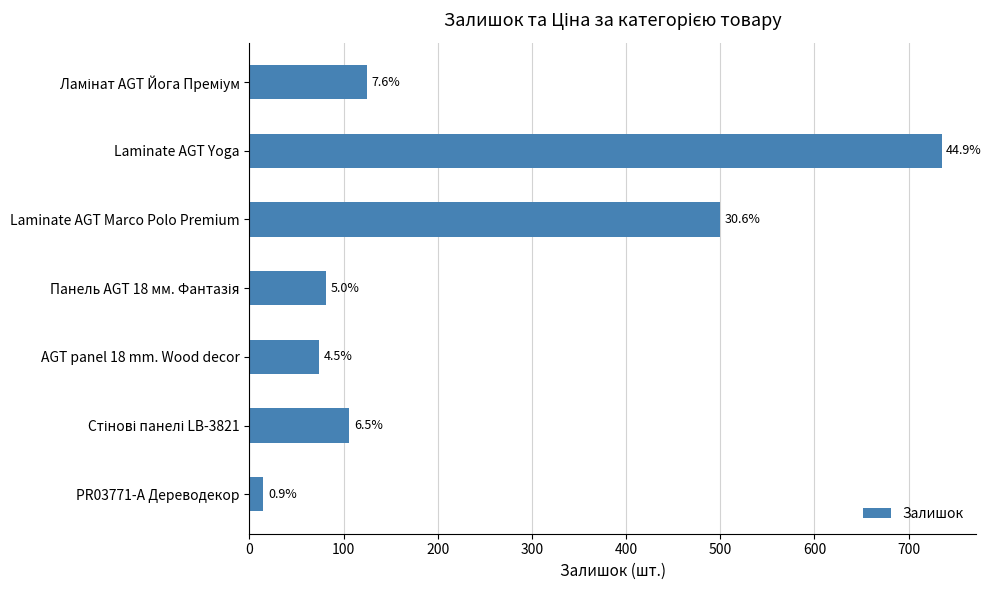

What is the greatest value displayed?

735